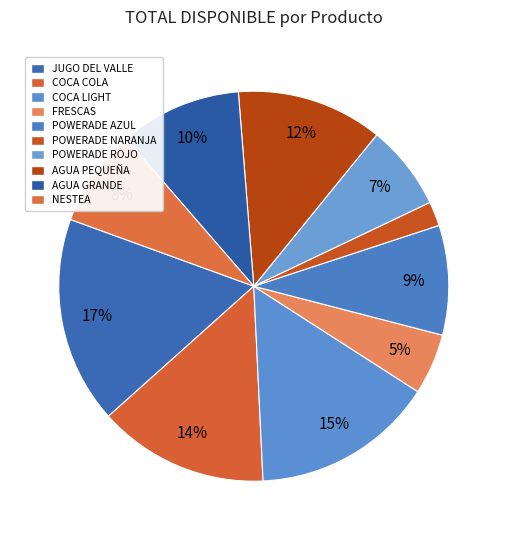

To the nearest percent, what portion does POWERADE NARANJA represent?

2%